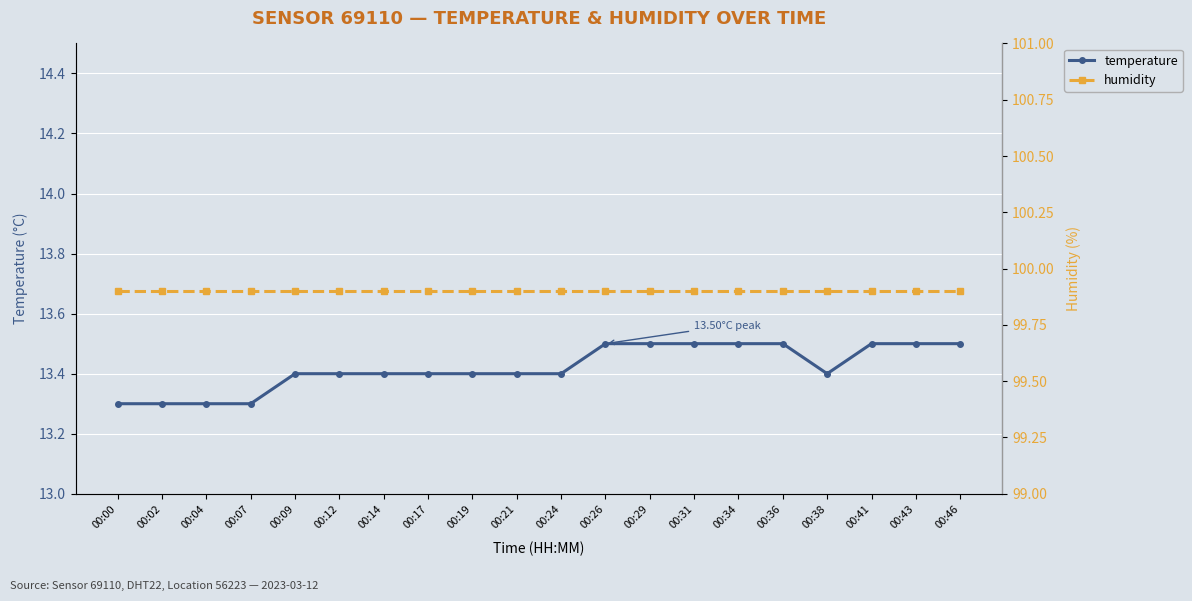

True or false: humidity has a value of 99.9 at 00:00.

True